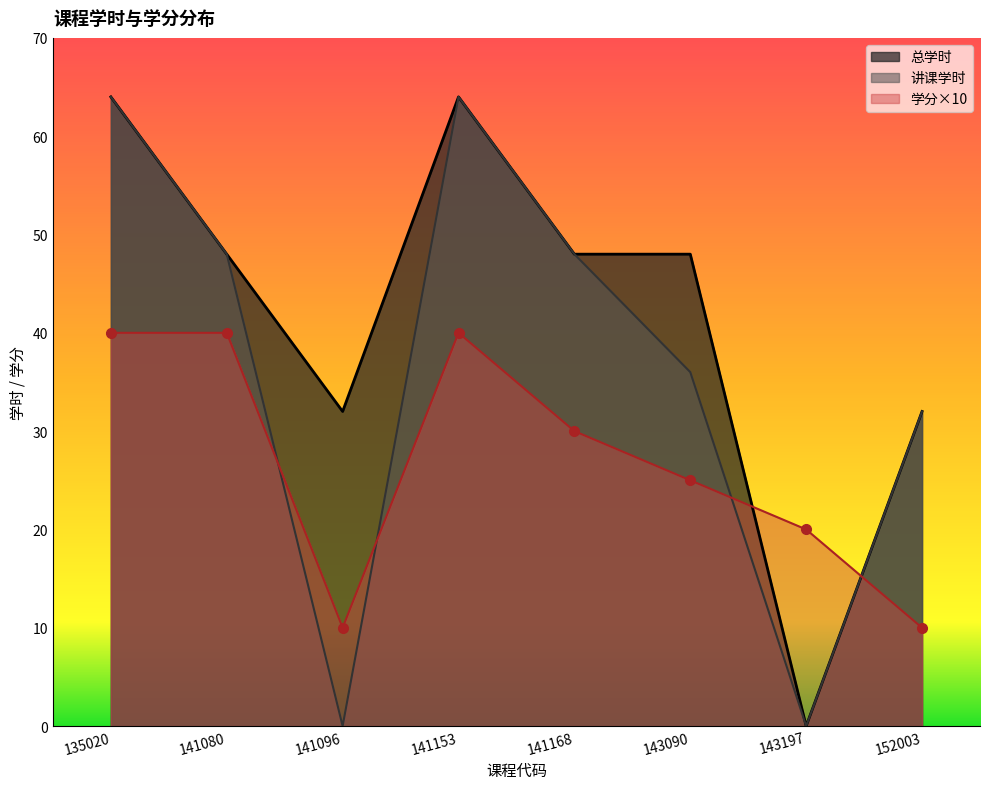

Is it true that 学分 equals 3 at 152003?

False